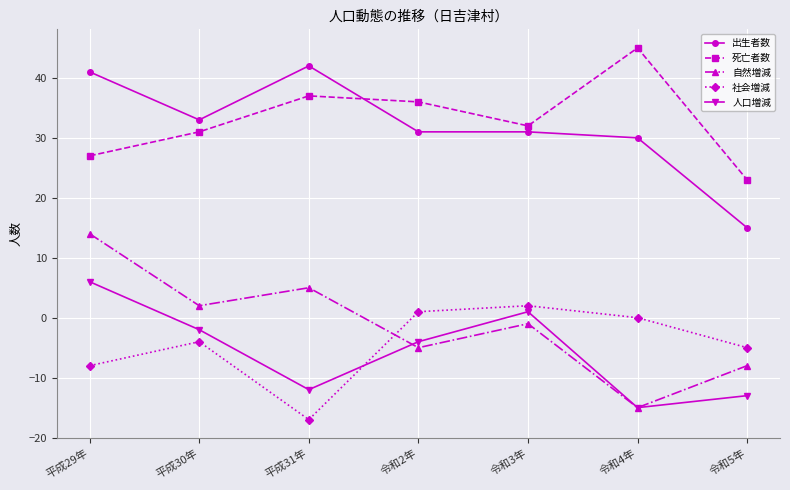

Does the chart display data point markers on the line(s)?

Yes